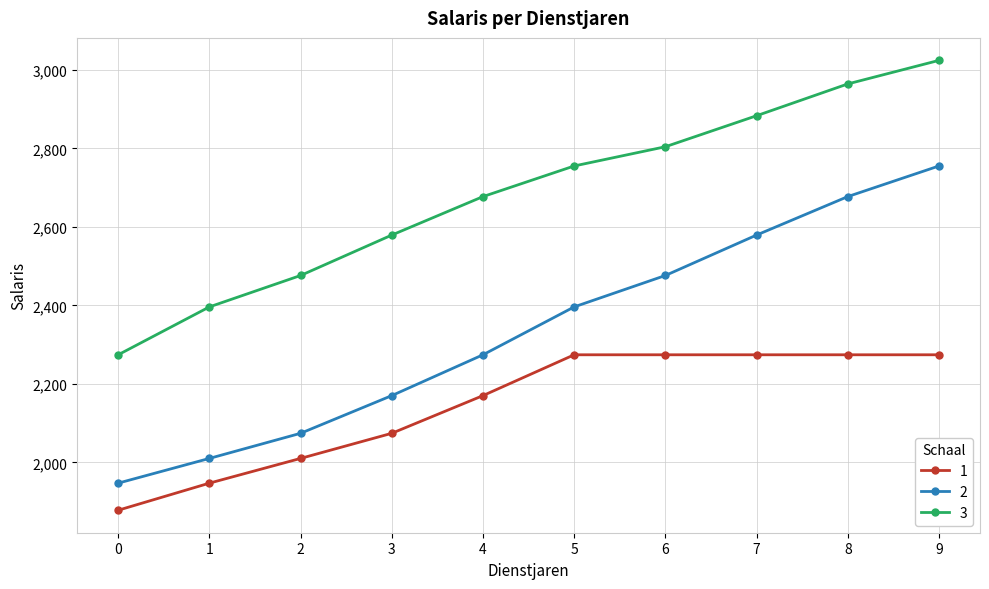

What is the total value across all series at 7?

7736